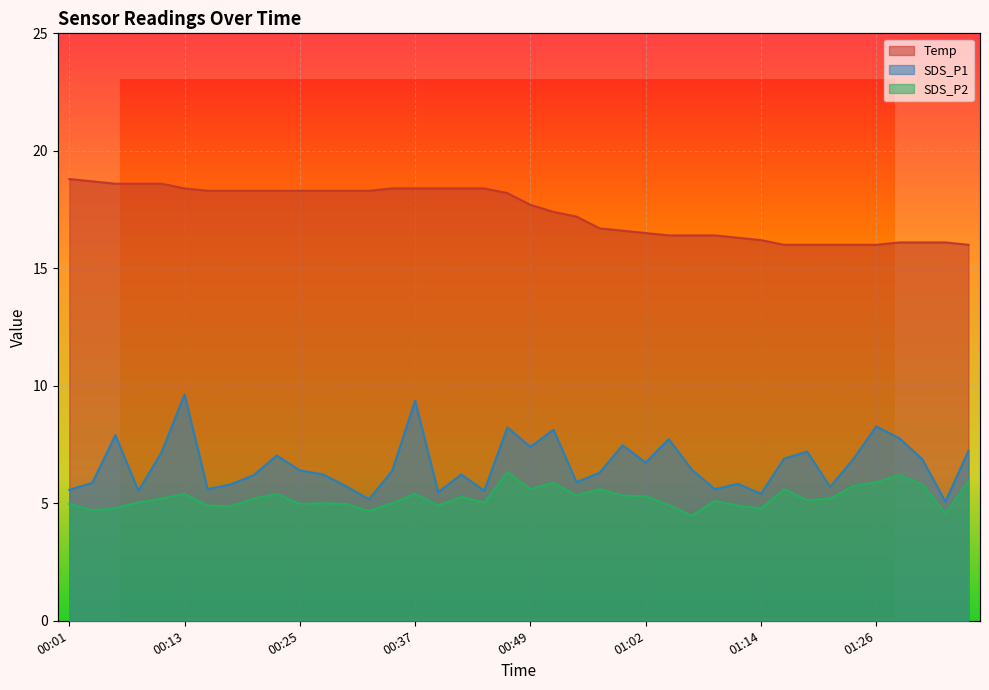

Reading left to right, transcribe all the data shown in this chart.

Temp: 00:01=18.8	00:03=18.7	00:06=18.6	00:08=18.6	00:11=18.6	00:13=18.4	00:15=18.3	00:18=18.3	00:20=18.3	00:23=18.3	00:25=18.3	00:28=18.3	00:30=18.3	00:32=18.3	00:35=18.4	00:37=18.4	00:40=18.4	00:42=18.4	00:45=18.4	00:47=18.2	00:49=17.7	00:52=17.4	00:54=17.2	00:57=16.7	00:59=16.6	01:02=16.5	01:04=16.4	01:07=16.4	01:09=16.4	01:12=16.3	01:14=16.2	01:16=16.0	01:19=16.0	01:21=16.0	01:24=16.0	01:26=16.0	01:29=16.1	01:31=16.1	01:34=16.1	01:36=16.0
SDS_P1: 00:01=5.6	00:03=5.9	00:06=7.9	00:08=5.5	00:11=7.2	00:13=9.6	00:15=5.6	00:18=5.8	00:20=6.2	00:23=7.0	00:25=6.4	00:28=6.2	00:30=5.7	00:32=5.2	00:35=6.4	00:37=9.4	00:40=5.5	00:42=6.2	00:45=5.5	00:47=8.2	00:49=7.4	00:52=8.1	00:54=5.9	00:57=6.3	00:59=7.5	01:02=6.7	01:04=7.7	01:07=6.4	01:09=5.6	01:12=5.8	01:14=5.4	01:16=6.9	01:19=7.2	01:21=5.7	01:24=6.9	01:26=8.3	01:29=7.8	01:31=6.9	01:34=5.1	01:36=7.2
SDS_P2: 00:01=5.0	00:03=4.7	00:06=4.8	00:08=5.0	00:11=5.2	00:13=5.4	00:15=4.9	00:18=4.9	00:20=5.2	00:23=5.4	00:25=5.0	00:28=5.0	00:30=5.0	00:32=4.7	00:35=5.0	00:37=5.4	00:40=4.9	00:42=5.3	00:45=5.0	00:47=6.3	00:49=5.6	00:52=5.9	00:54=5.3	00:57=5.6	00:59=5.3	01:02=5.3	01:04=4.9	01:07=4.5	01:09=5.1	01:12=4.9	01:14=4.8	01:16=5.6	01:19=5.1	01:21=5.2	01:24=5.7	01:26=5.9	01:29=6.2	01:31=5.8	01:34=4.6	01:36=5.9